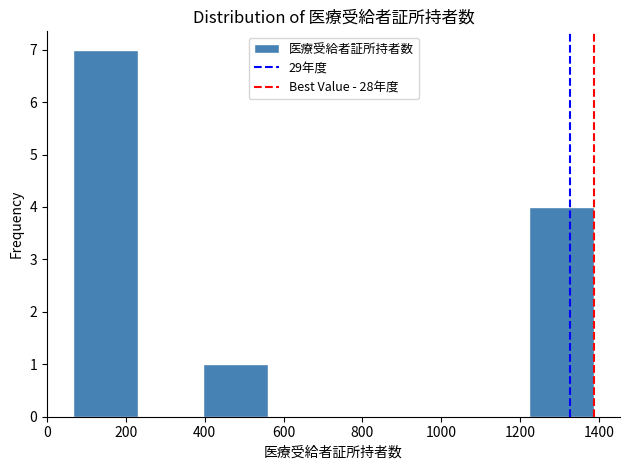

Reading left to right, transcribe this chart: for each bar, give the range it covers on the x-axis and its height. Neither the bar edges nor the heights are printed on the chart, so give them approximately, as read against the axes.

60 to 240: 7
240 to 400: 0
400 to 560: 1
560 to 720: 0
720 to 900: 0
900 to 1060: 0
1060 to 1220: 0
1220 to 1380: 4